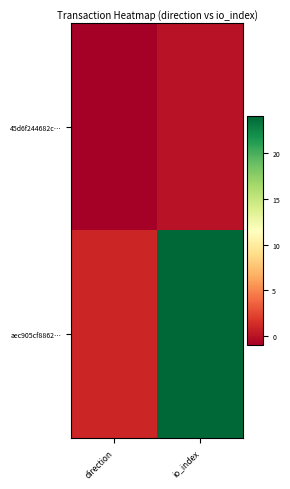

Reading left to right, extract all data points from this chart.

45d6f244682c…: direction=-1	io_index=0
aec905cf8862…: direction=1	io_index=24